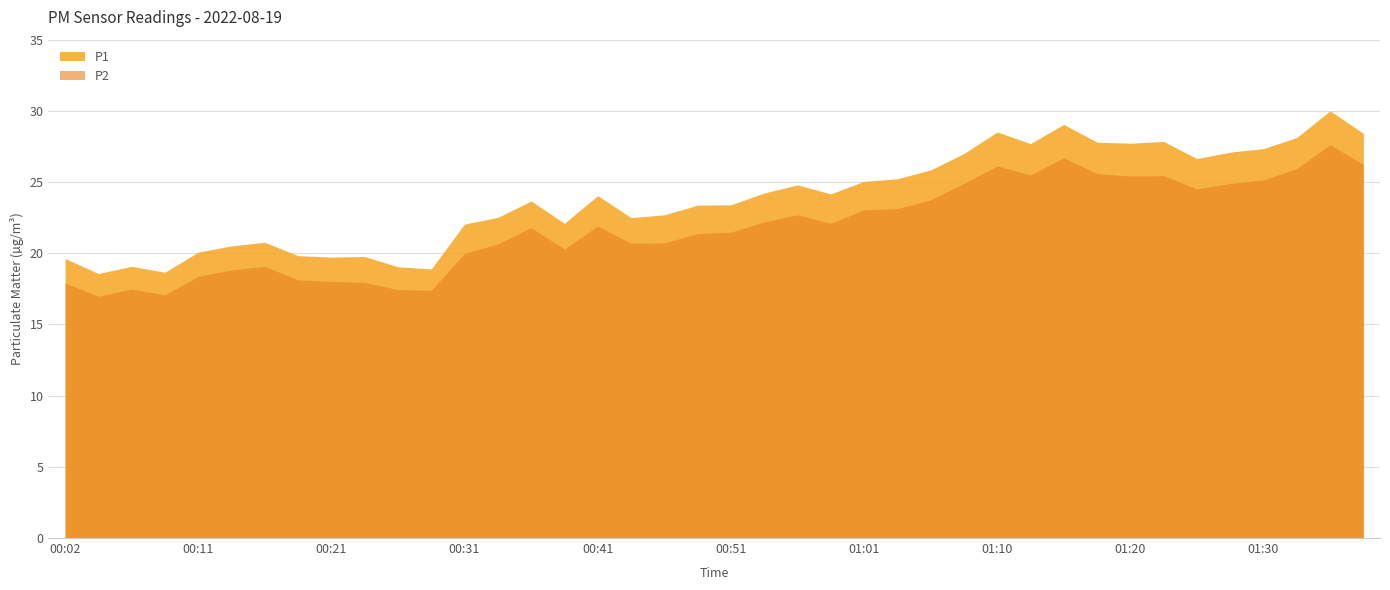

How many values in the P1 series are below 24?

20